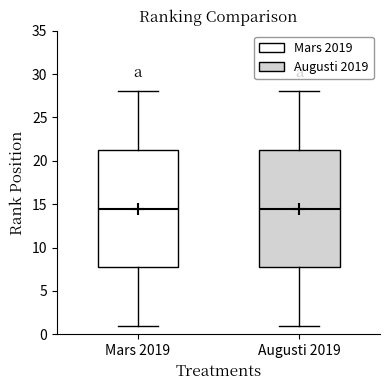

Reading left to right, transcribe this box plot: for each box, give where its median line is, the range the box spans, and where its two whiskers end, as read against the y-axis. The values are not printed on the chart, so give them approximately, as read against the axis.

Mars 2019: median 14.5, box 8.0 to 21.5, whiskers 1.0 to 28.0
Augusti 2019: median 14.5, box 8.0 to 21.5, whiskers 1.0 to 28.0